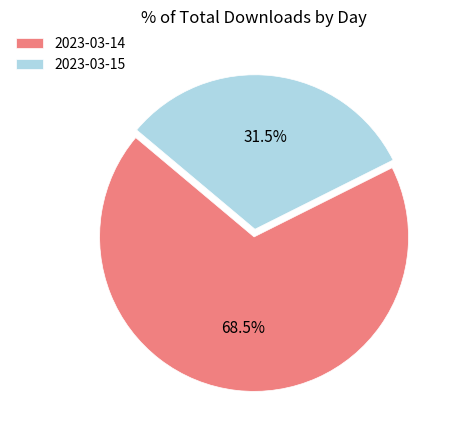

Rank the categories by value from highest to lowest.

2023-03-14, 2023-03-15